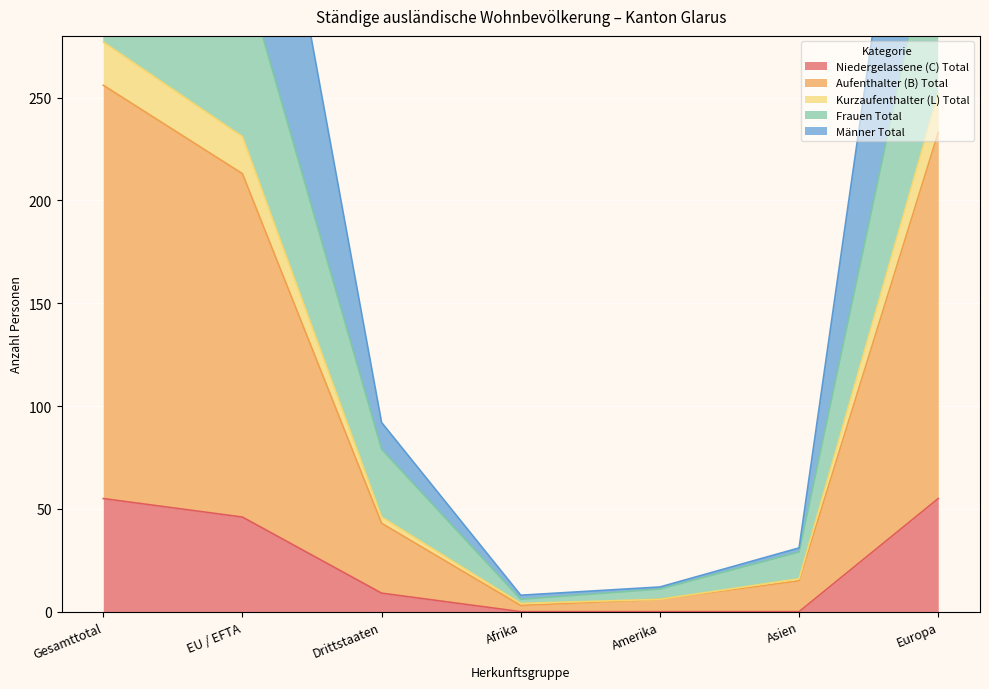

At which label does Aufenthalter (B) Total first exceed 43?

Gesamttotal